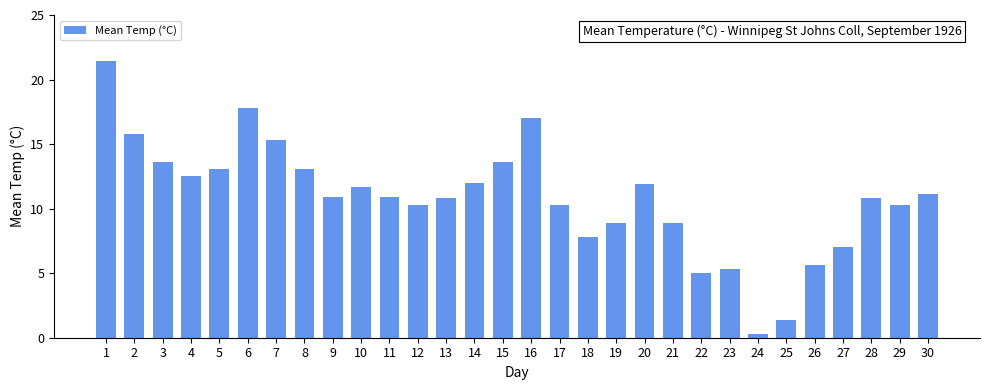

True or false: the data shows 13.6 at 3.

True